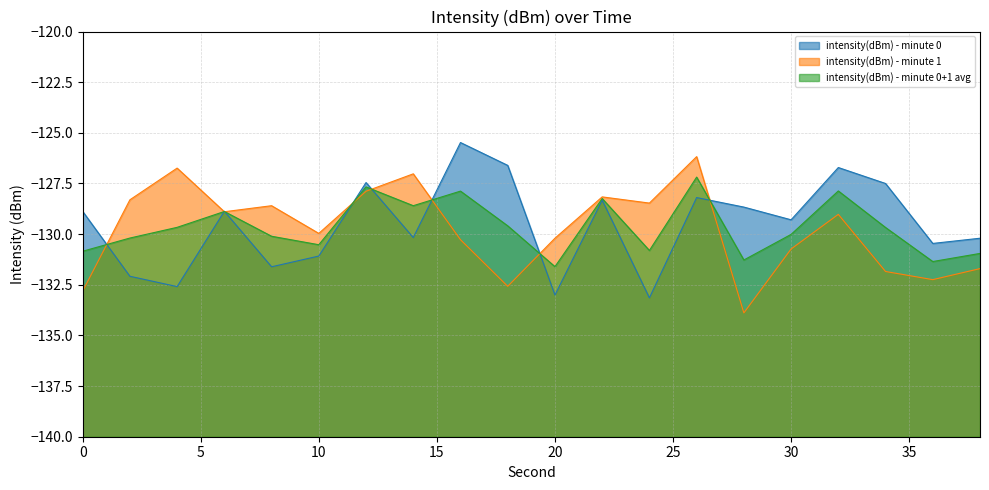

Where is the first local maximum for intensity(dBm) - minute 0+1 avg?

6